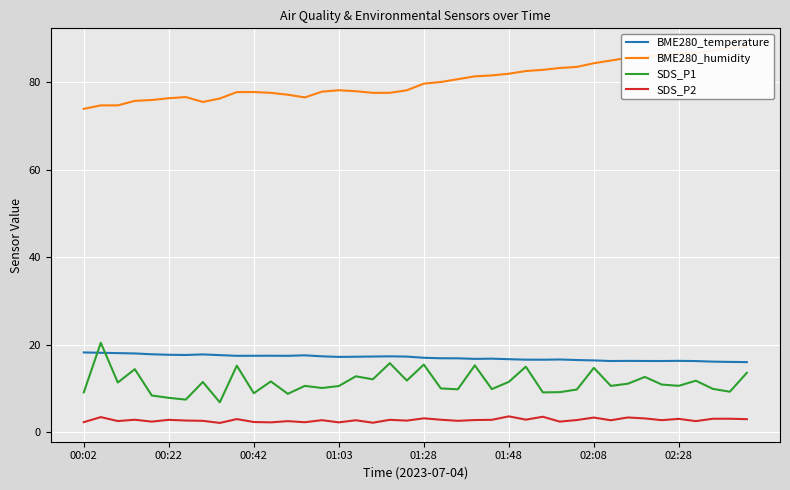

What value does the SDS_P2 series have at 01:03?

2.3